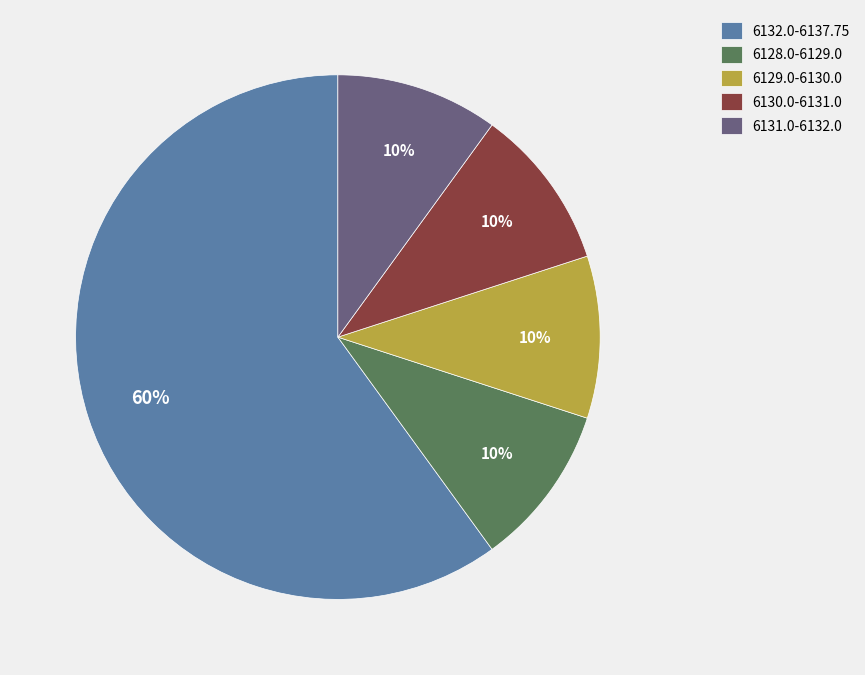

To the nearest percent, what is the average slice percentage?

20%